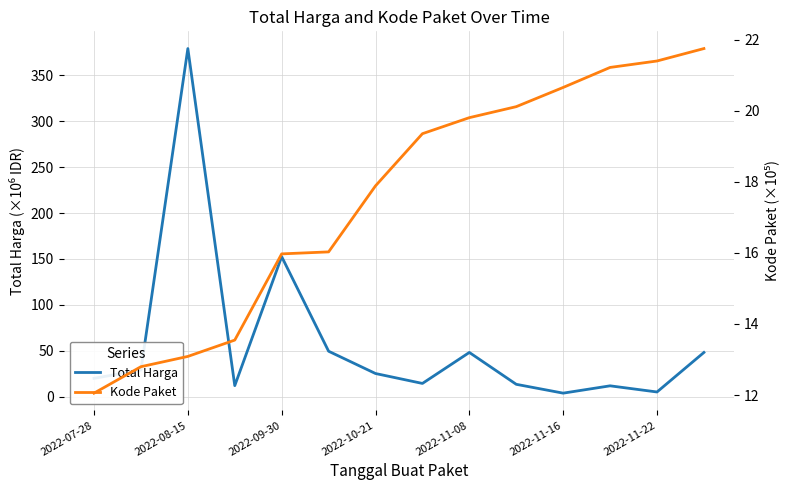

What is the difference between the second highest and second lowest values in the Total Harga series?

147.4